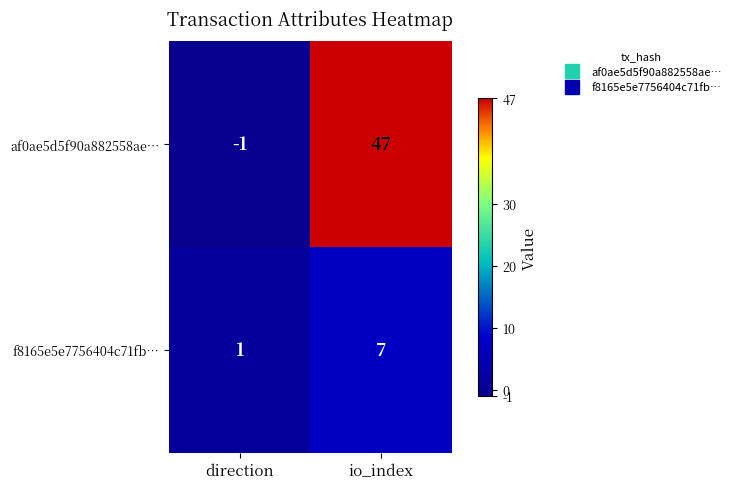

At direction, list the series in order from smallest to largest.

af0ae5d5f90a882558ae…, f8165e5e7756404c71fb…